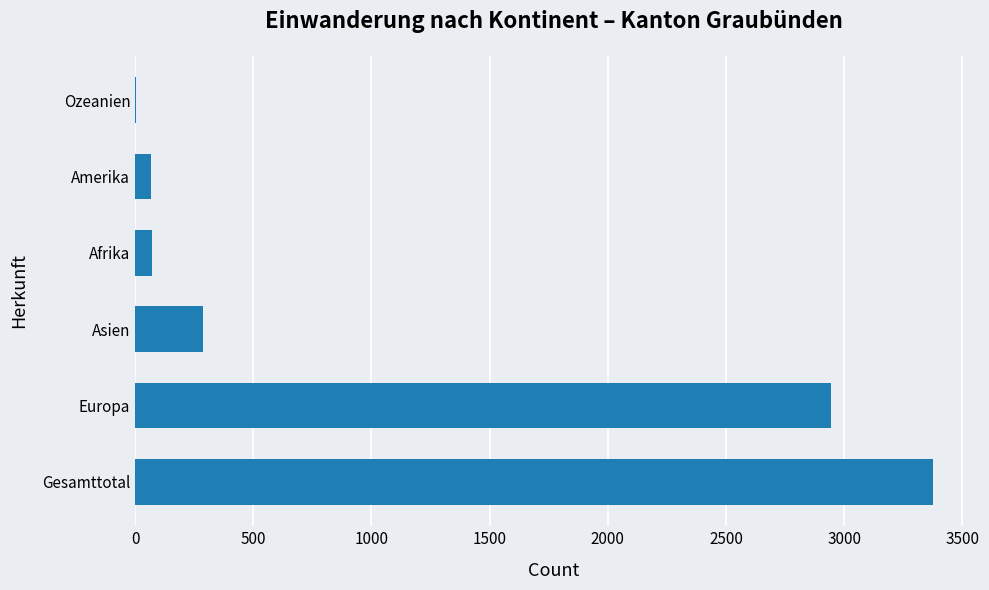

What is the sum of all values?

6749